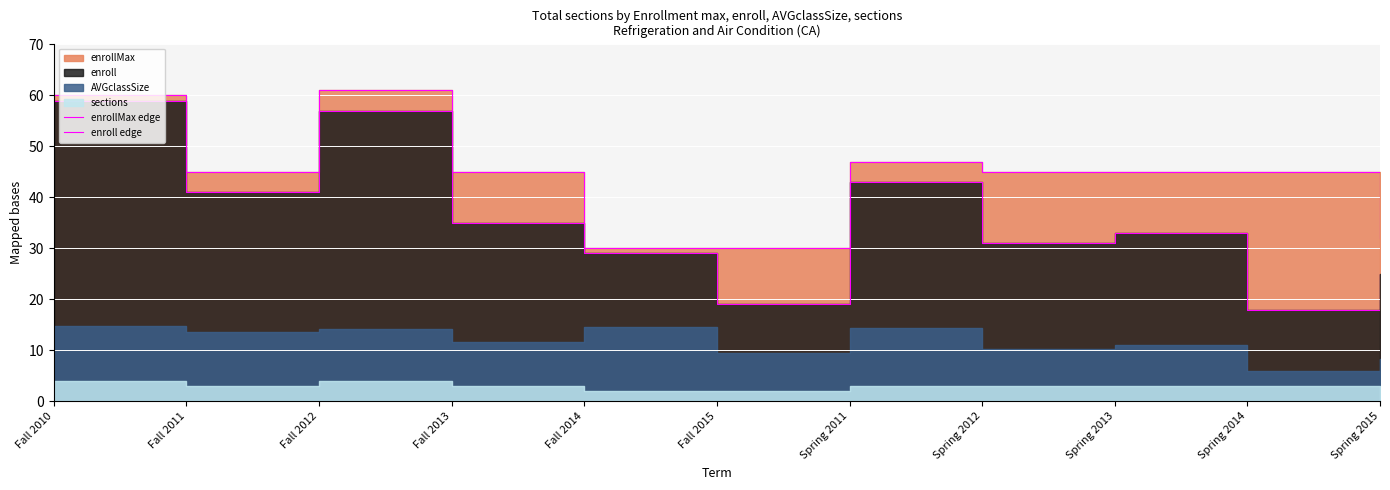

What is the average value of the enrollMax edge series?

44